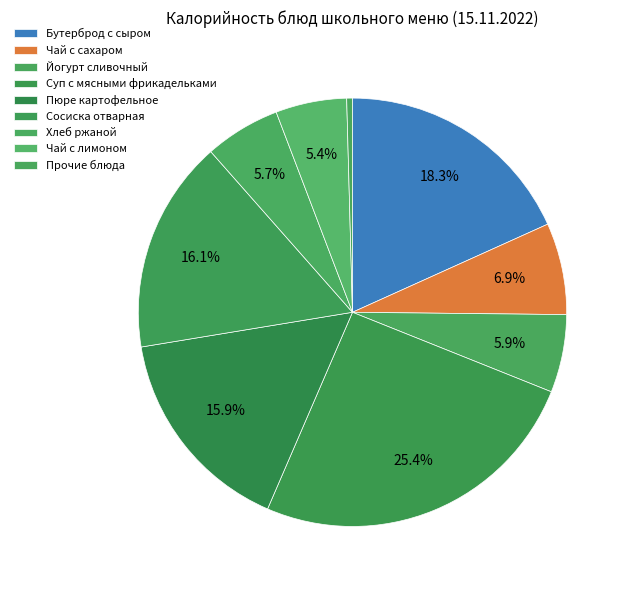

Is it true that Суп с мясными фрикадельками is 25% of the pie?

True